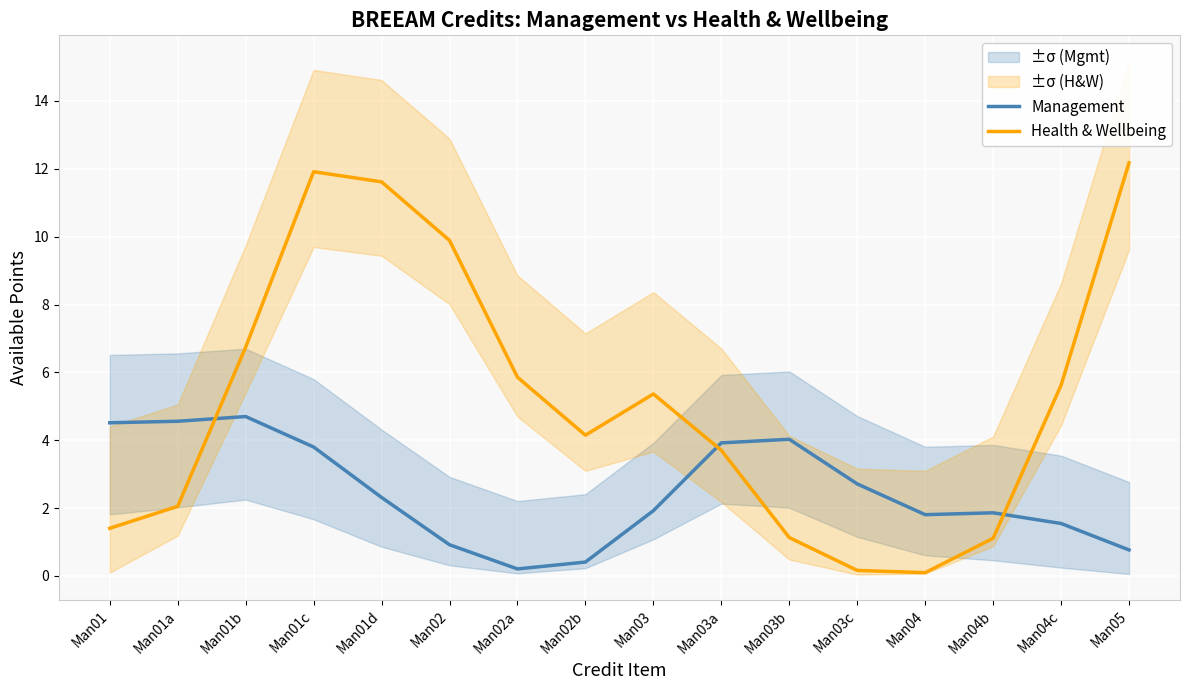

How many data points in Health & Wellbeing are above 5?

8